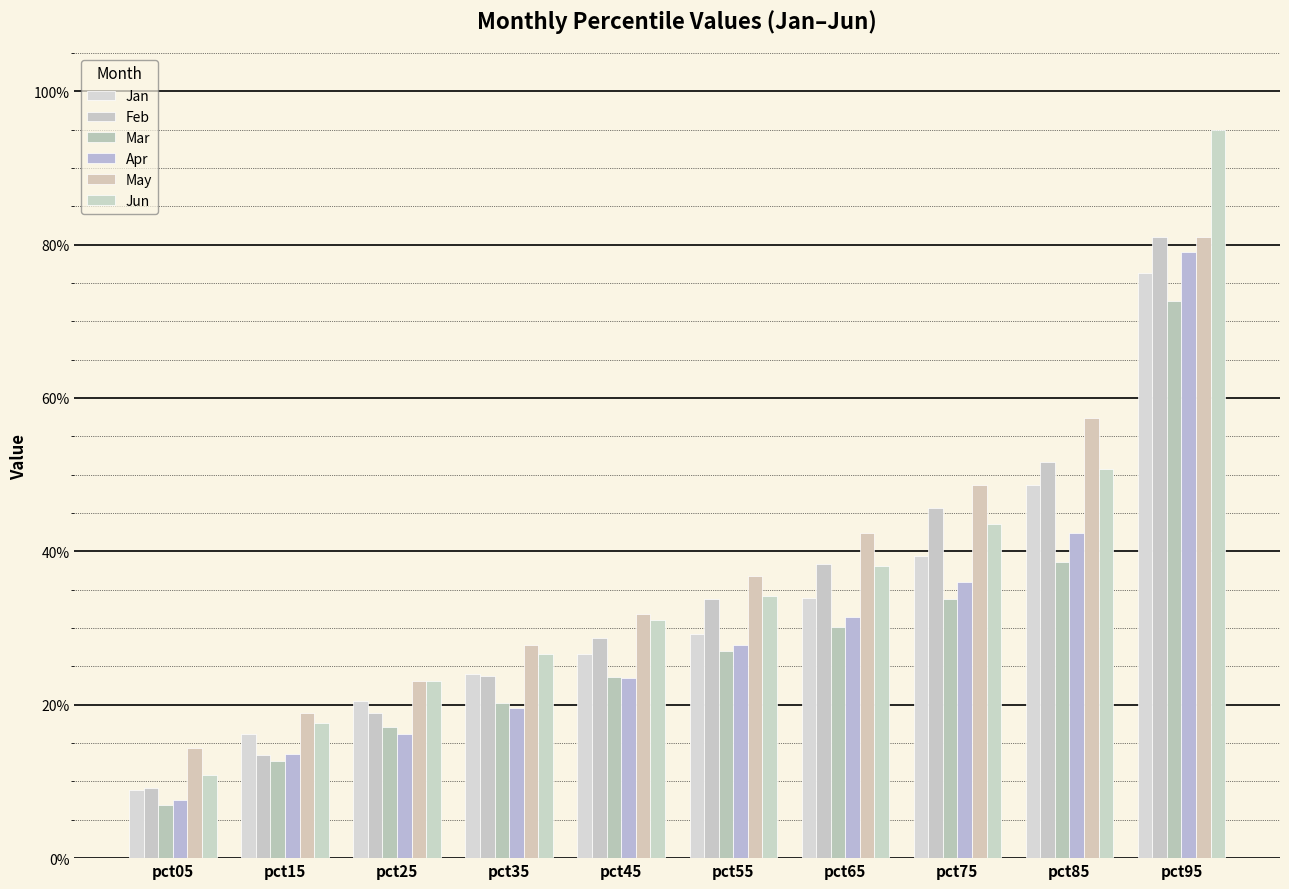

Does the chart contain stacked bars?

No